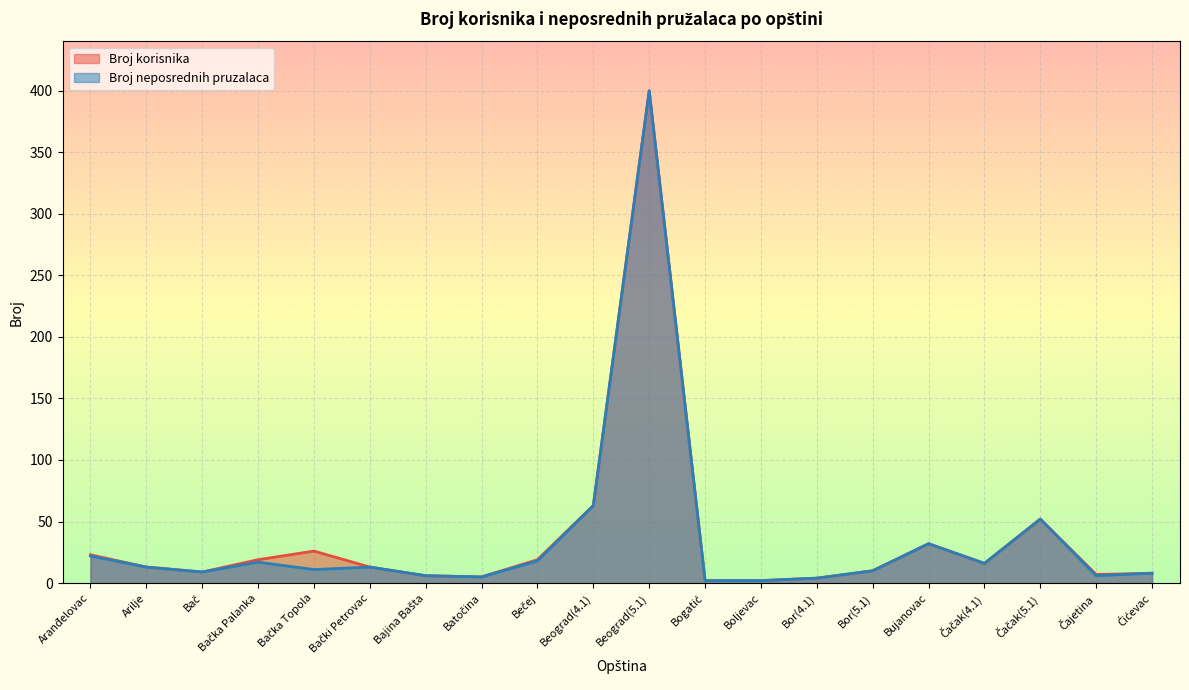

Does the chart display data point markers on the line(s)?

No